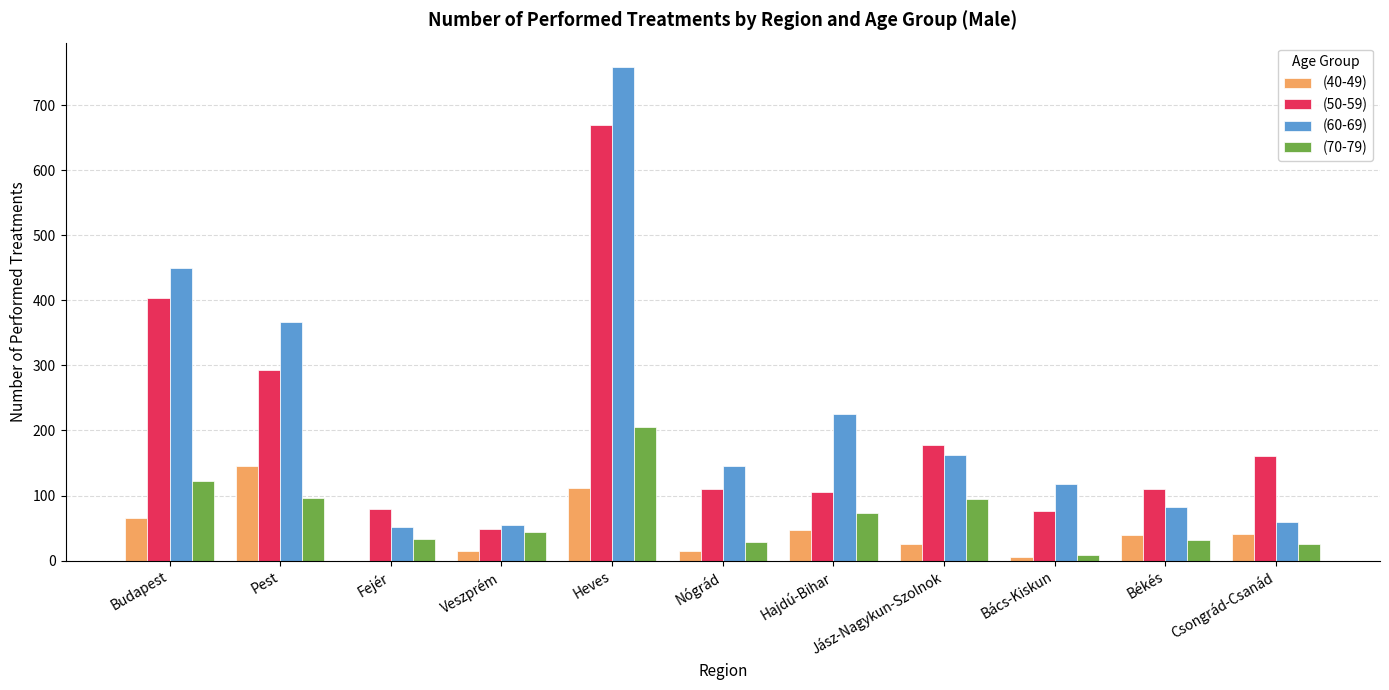

Is it true that (70-79) equals 69 at Veszprém?

False